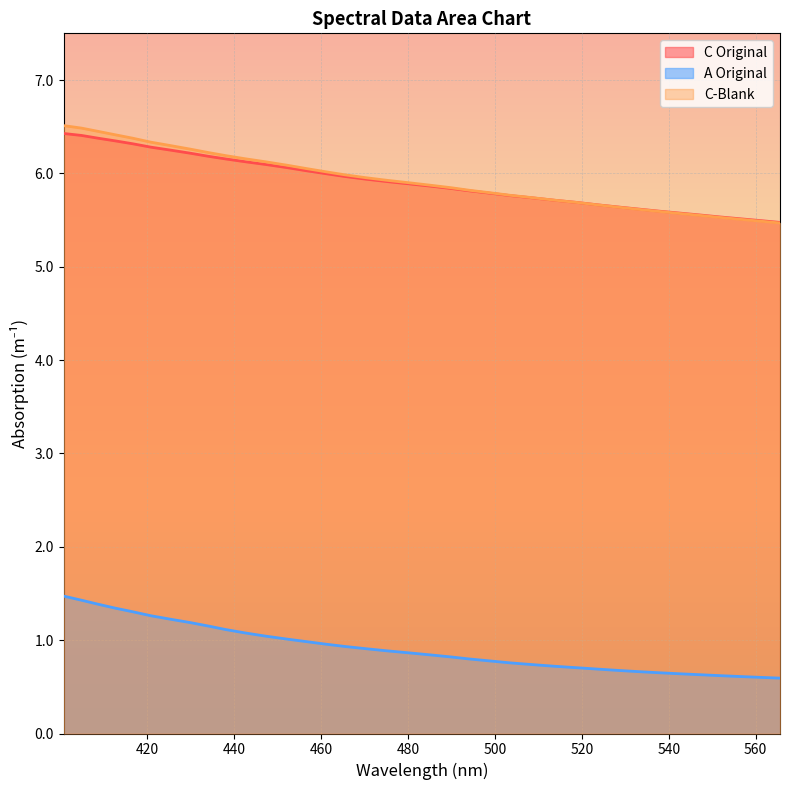

Is it true that C Original equals 5.7 at 508.7?

True